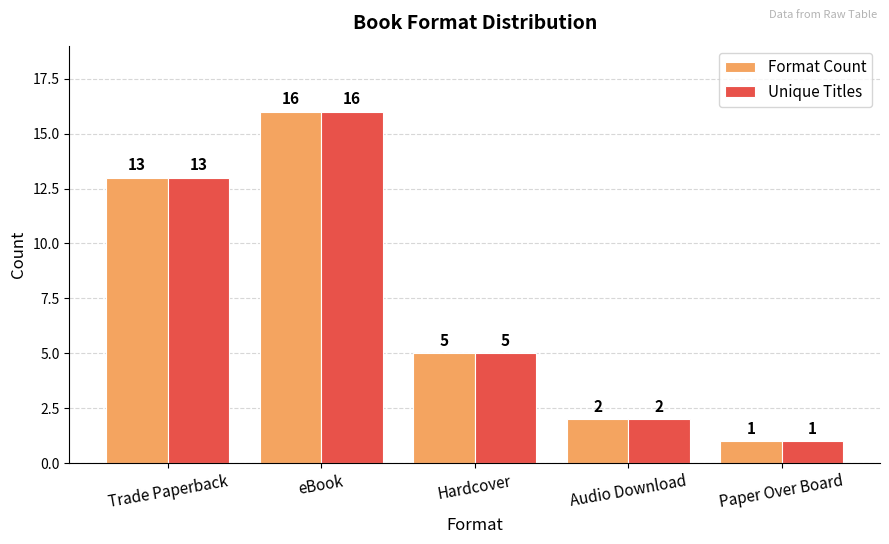

How many data points does each series have?

5